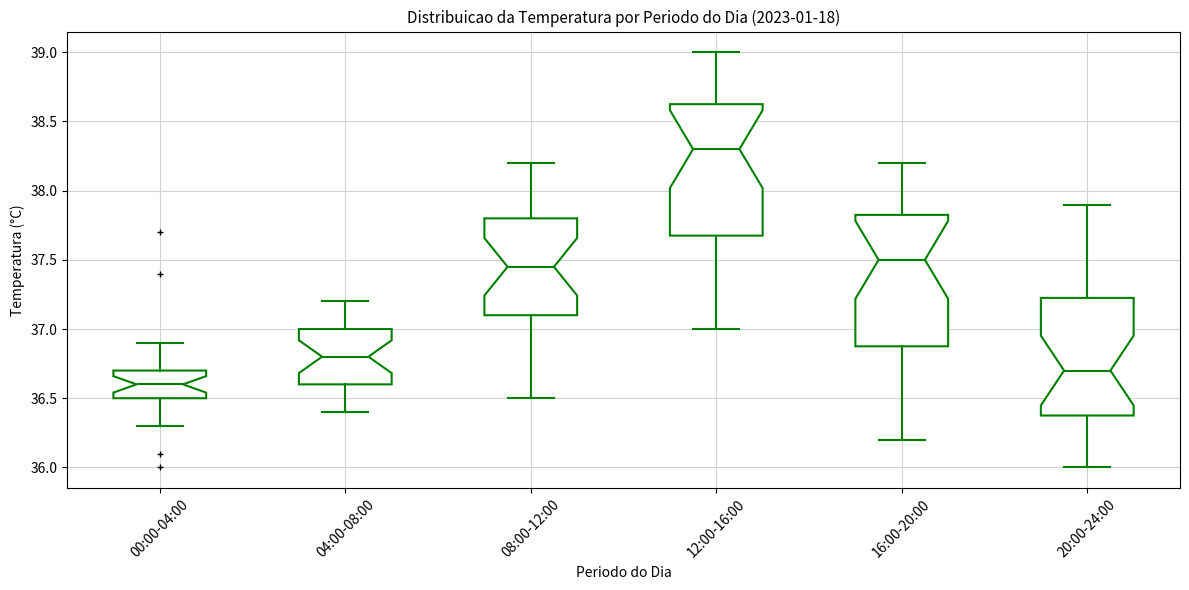

Which box's median line is the highest?

12:00-16:00